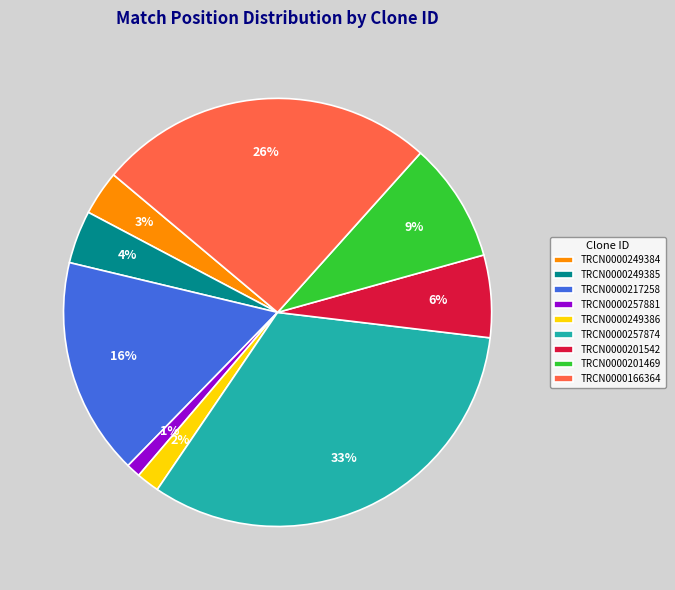

Does TRCN0000201542 represent more than half of the total?

No